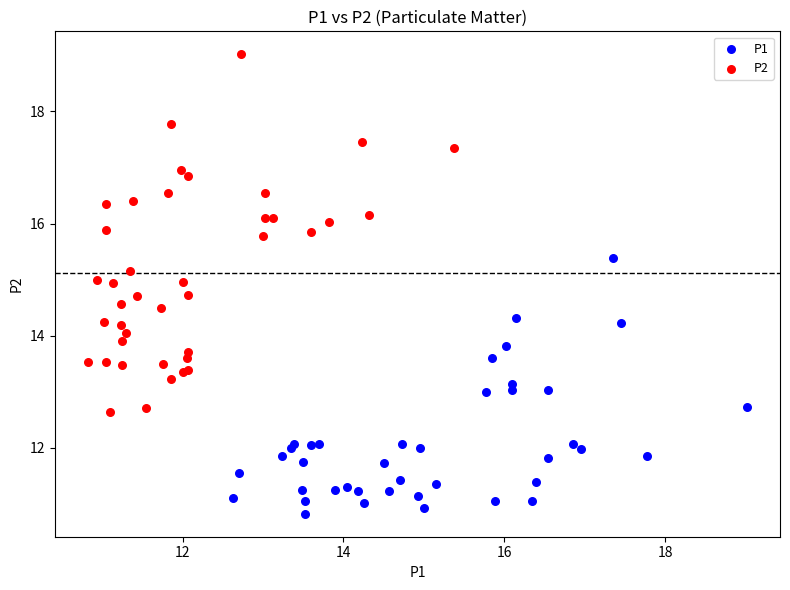

Which series has the widest spread of Y values?

P2